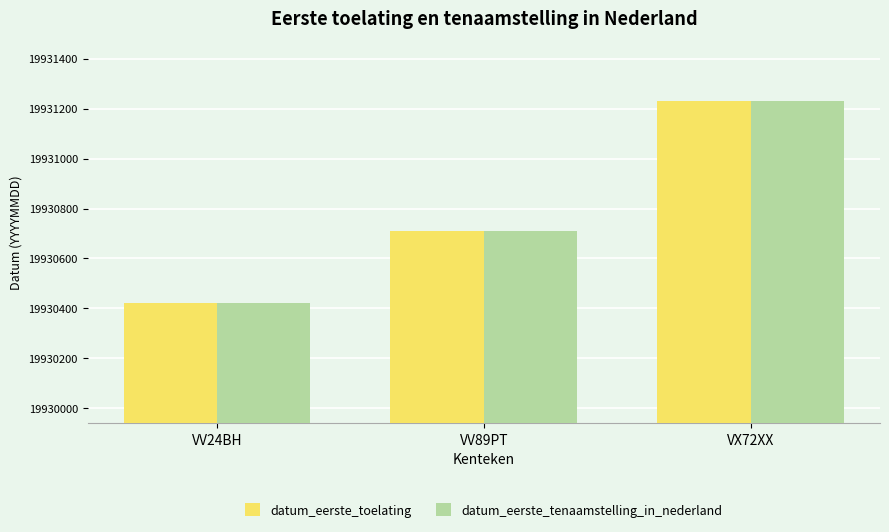

How many bars are there in total?

6